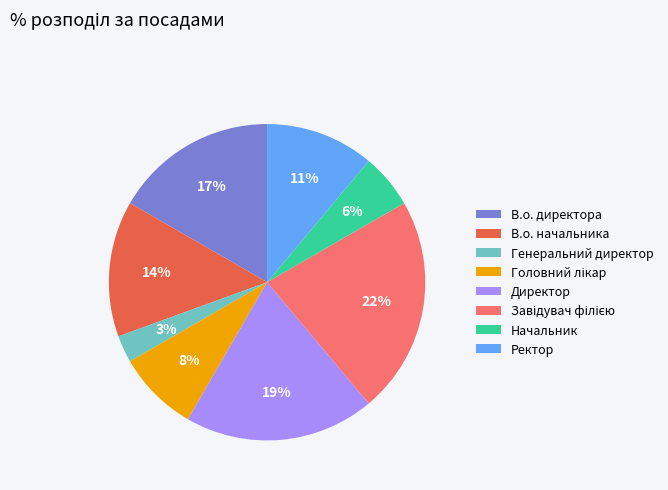

To the nearest percent, what percentage of the pie is Директор?

19%